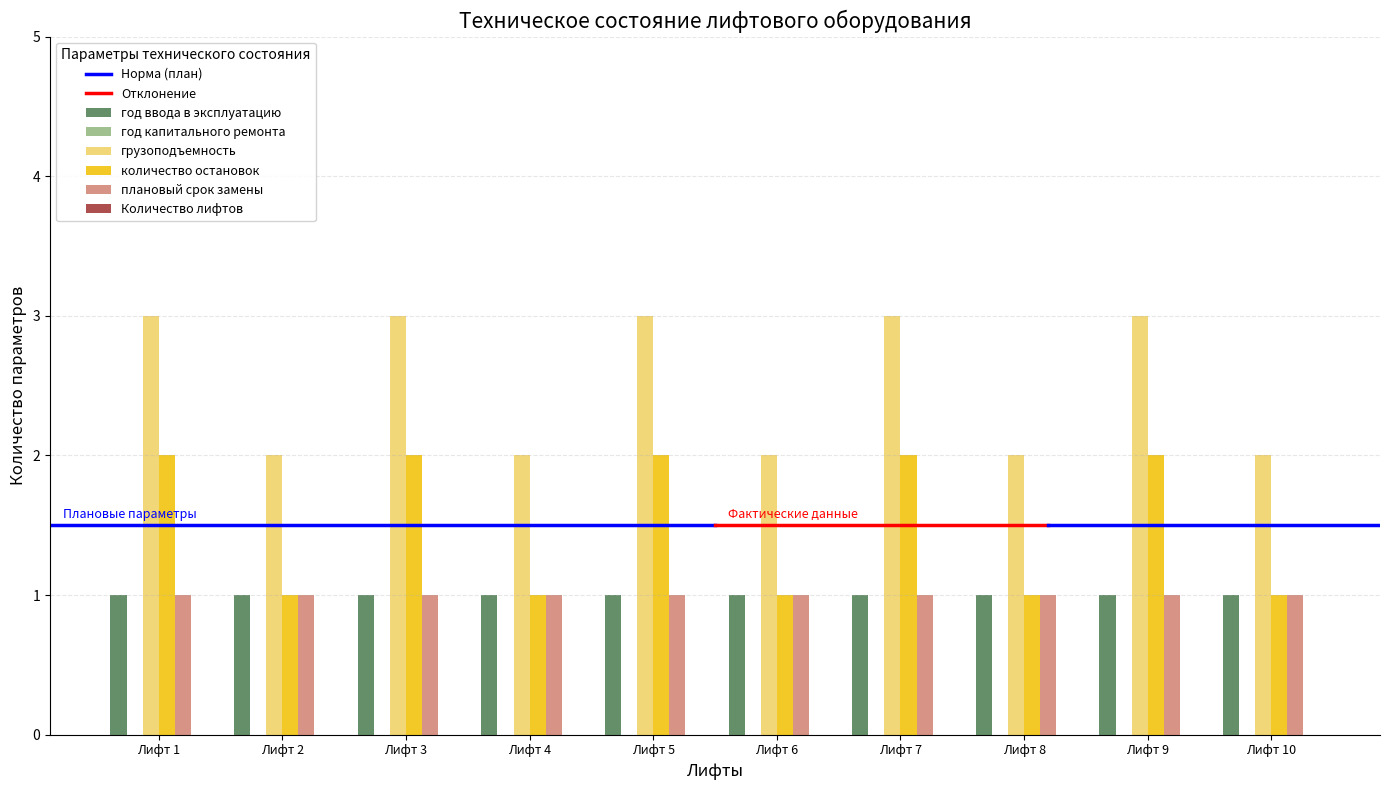

What is the spread (max minus min) of values at Лифт 8?

1